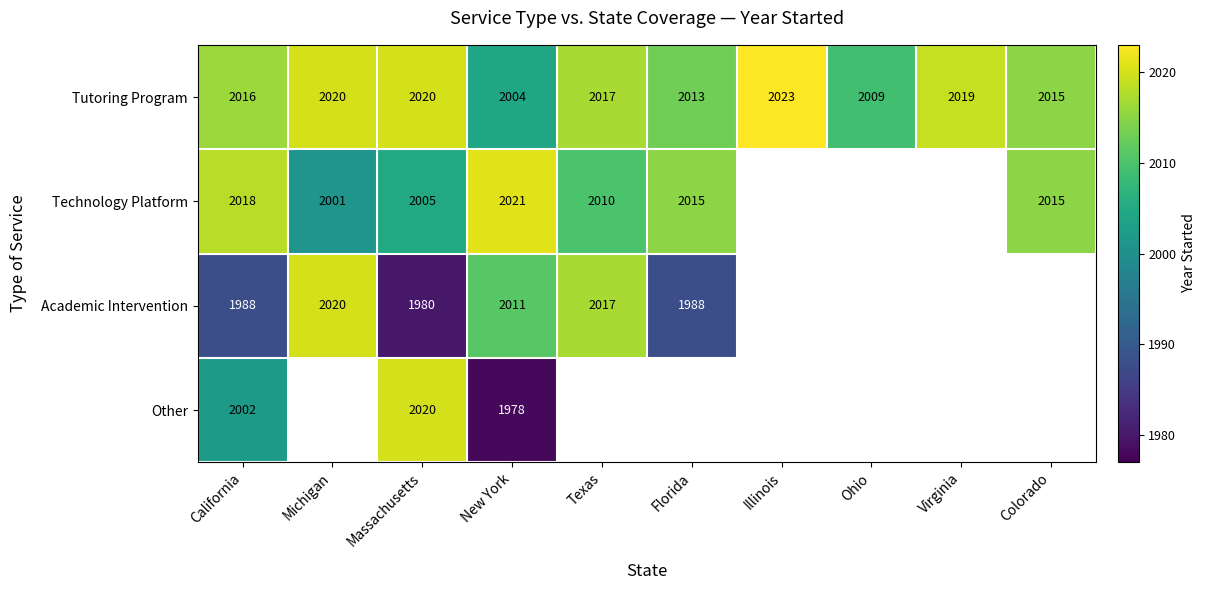

What is the spread (max minus min) of values at New York?

43